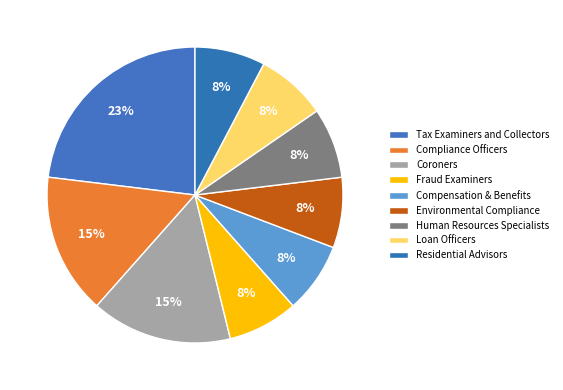

True or false: Compensation & Benefits accounts for 2% of the total.

False